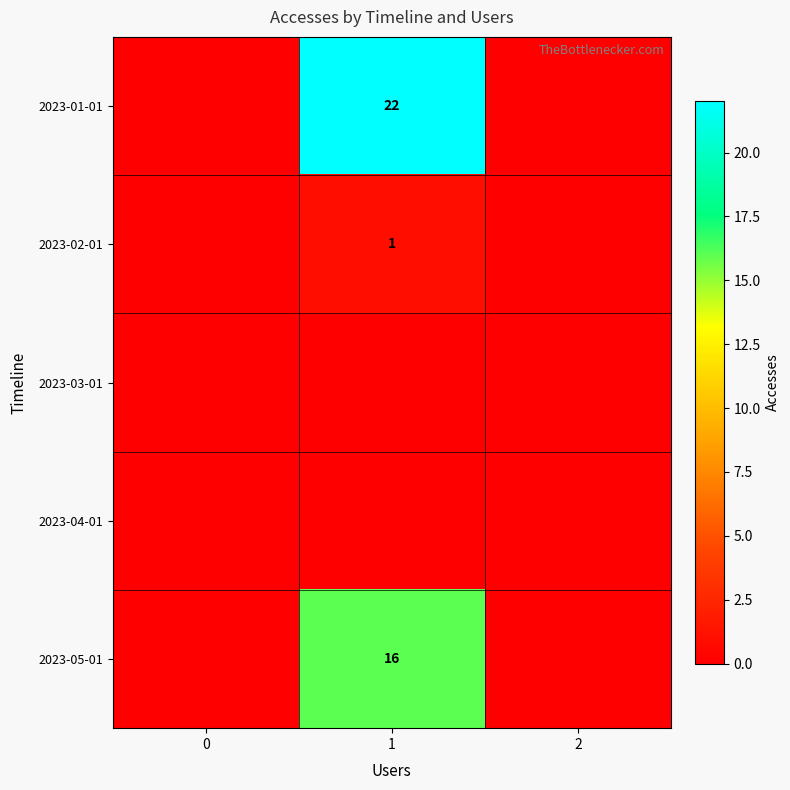

The value of 2023-01-01 at 1 is 8. True or false?

False